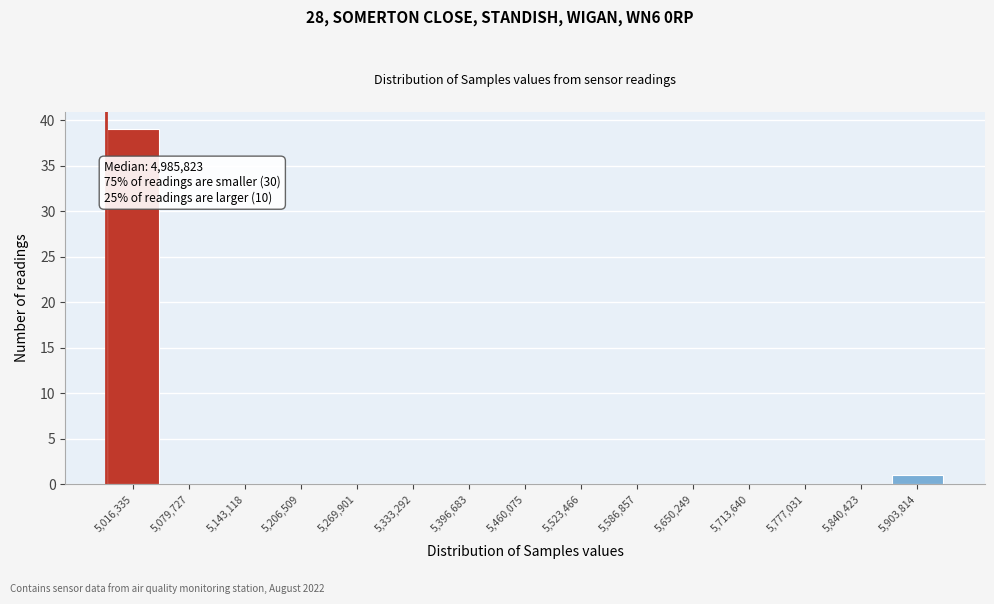

Over which range of the x-axis is the bar tallest?

4980000 to 5050000